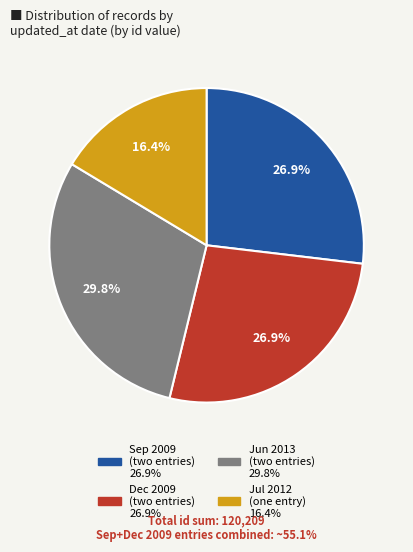

Is there a majority slice in this chart?

No